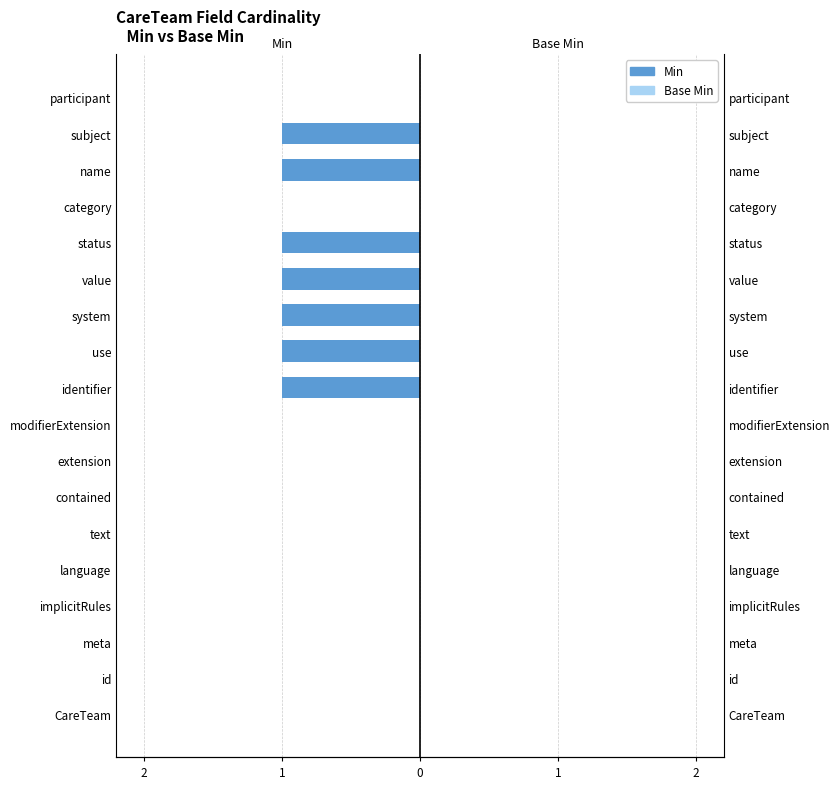

True or false: Min has a value of -0.6 at implicitRules.

False